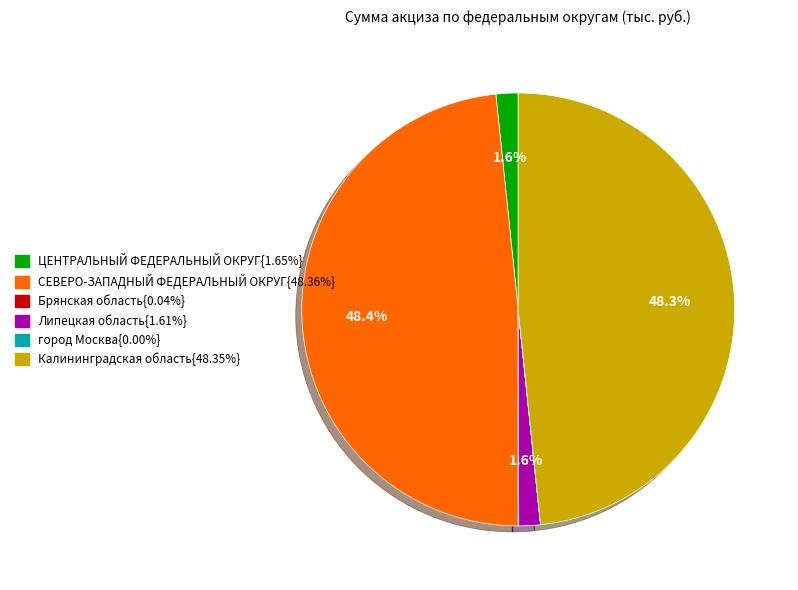

Is there a majority slice in this chart?

No